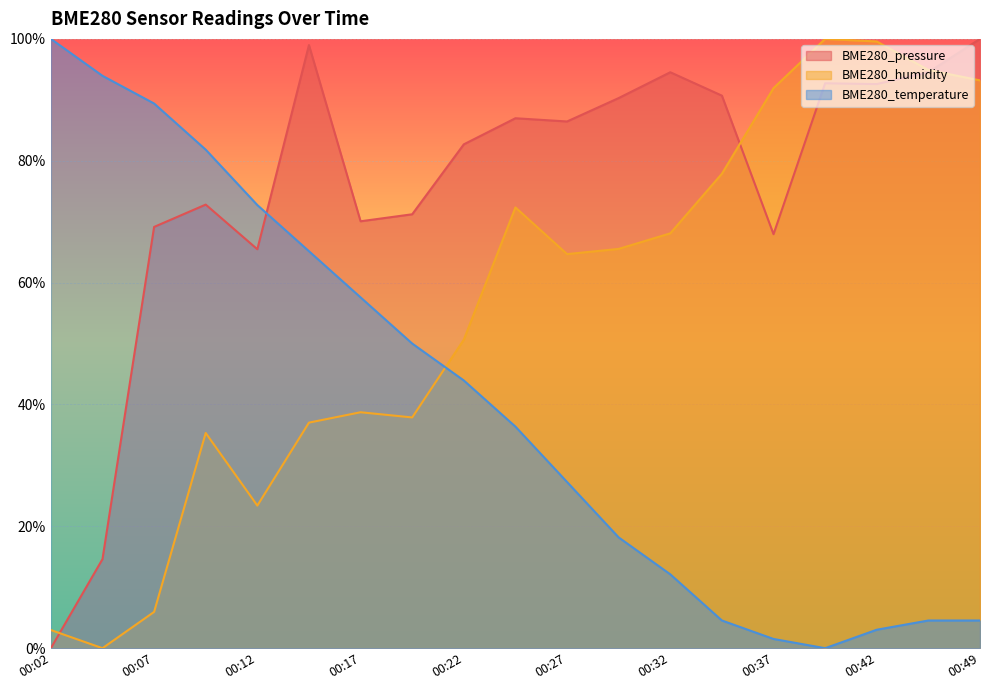

List the series in order of their peak value, highest first.

BME280_pressure, BME280_humidity, BME280_temperature